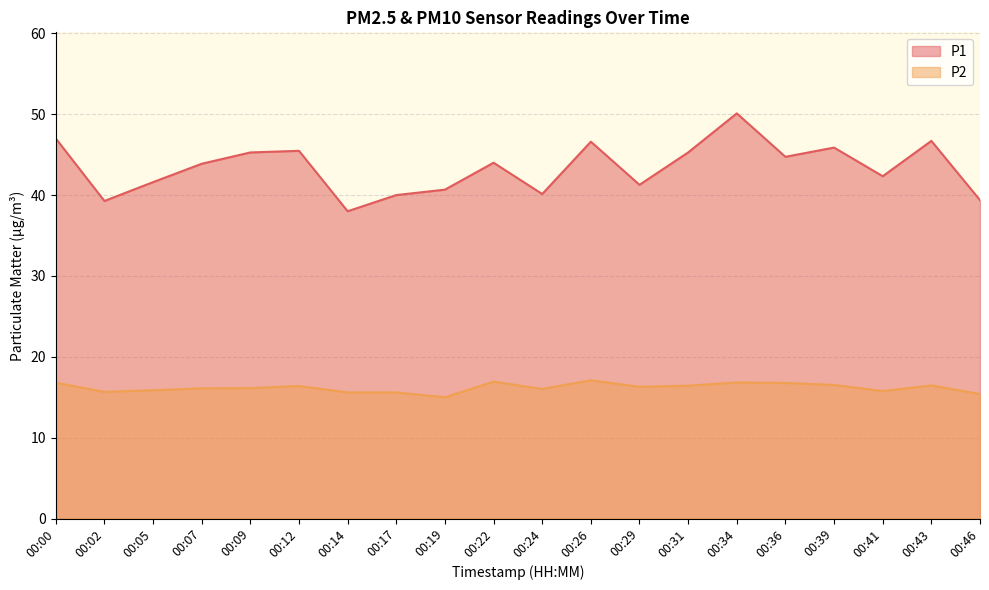

True or false: P2 and P1 cross at least once.

False